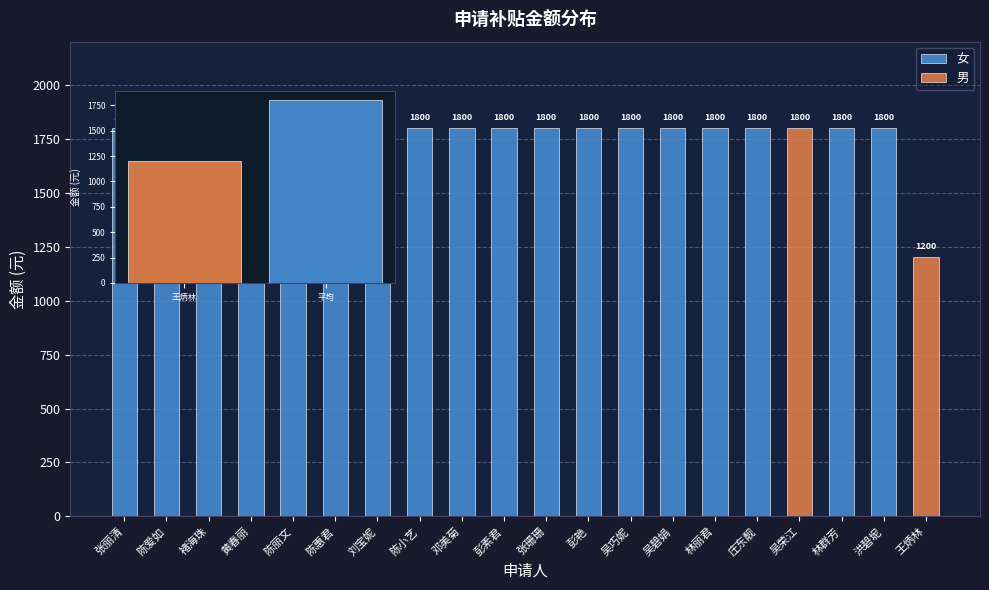

Reading left to right, extract all data points from this chart.

张丽清=1800	陈爱如=1800	褚海珠=1800	黄春丽=1800	陈丽文=1800	陈惠君=1800	刘宝妮=1800	陈小艺=1800	邓美菊=1800	彭素君=1800	张珊珊=1800	彭艳=1800	吴巧妮=1800	吴碧娟=1800	林丽君=1800	庄东靓=1800	吴荣江=1800	林群芳=1800	洪碧坭=1800	王炳林=1200